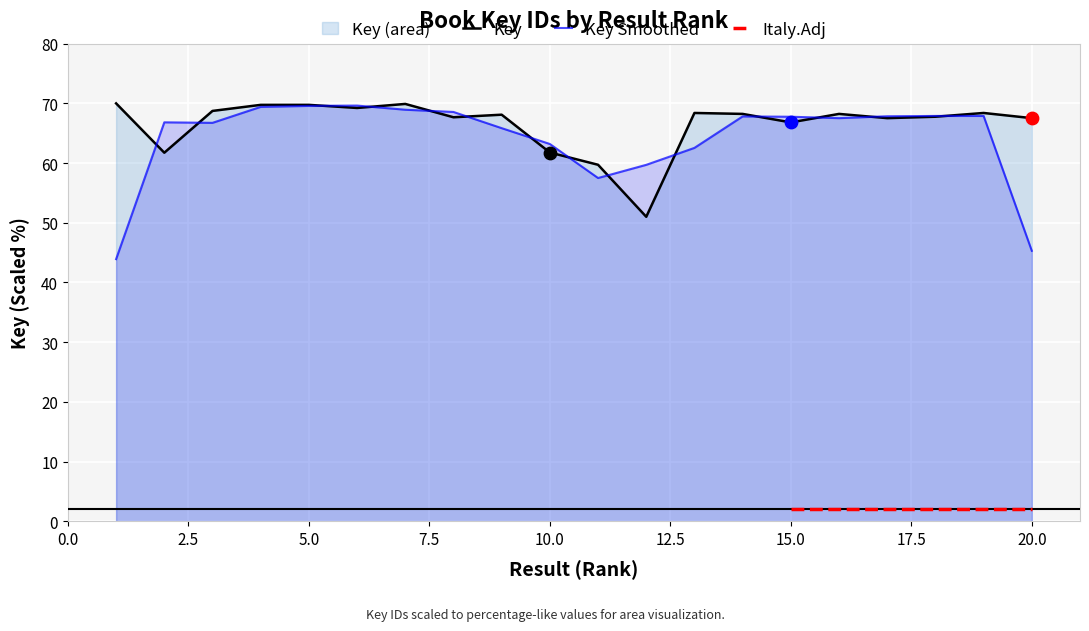

Which has a higher value, 9 or 4?

4